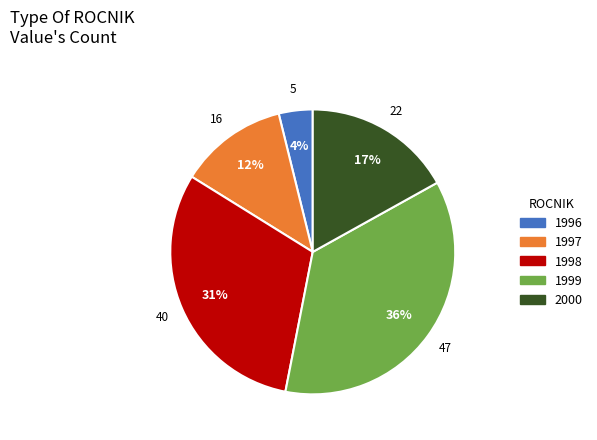

Does 1996 account for over 50% of the chart?

No